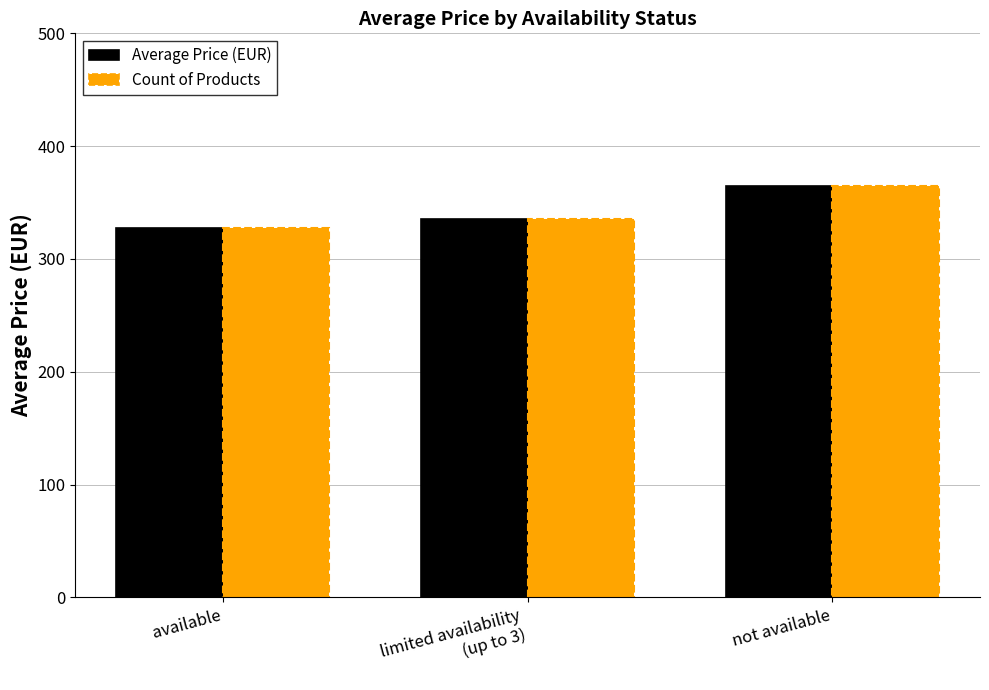

What is the difference between the maximum and minimum values in the Count of Products series?

36.7